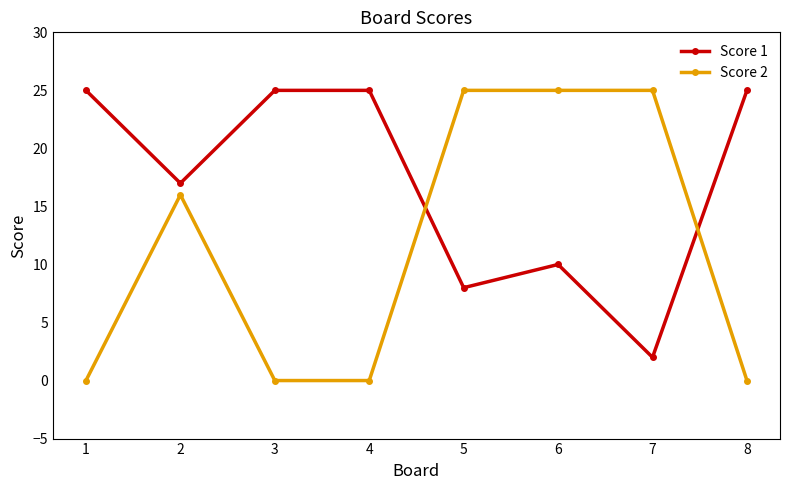

True or false: Score 1 has a value of 2 at 5.

False